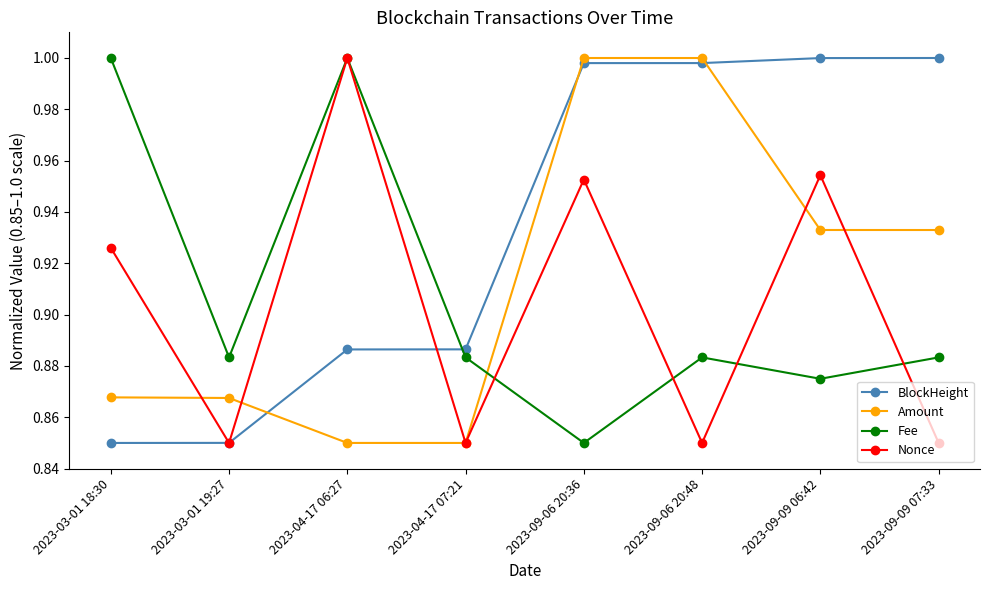

The value of BlockHeight at 2023-09-06 20:48 is 1.0. True or false?

True